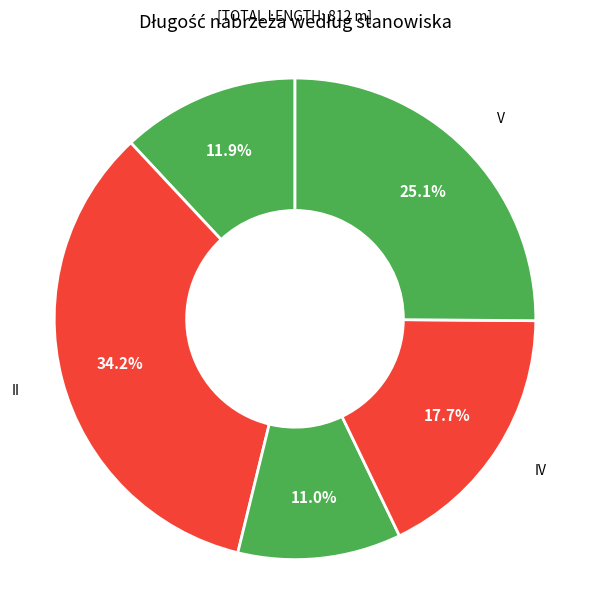

How many segments does this pie chart have?

5